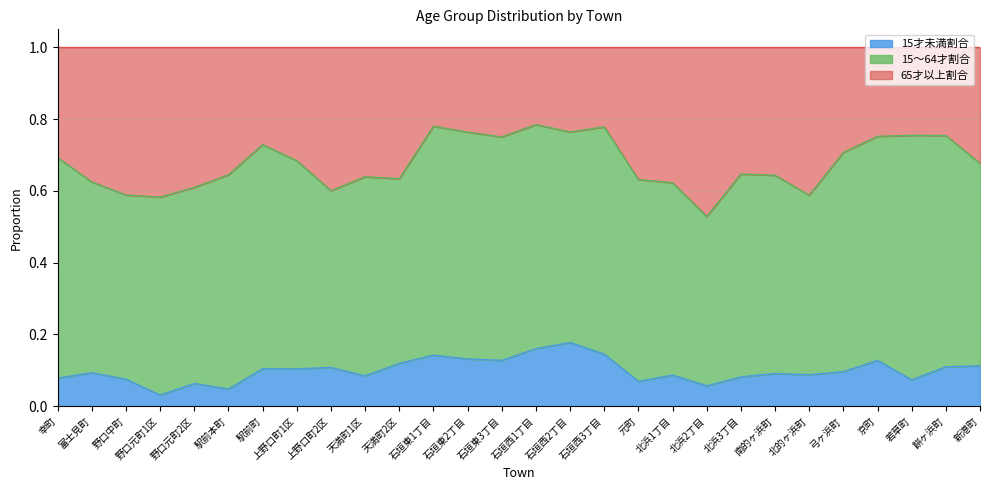

Does the chart display data point markers on the line(s)?

No